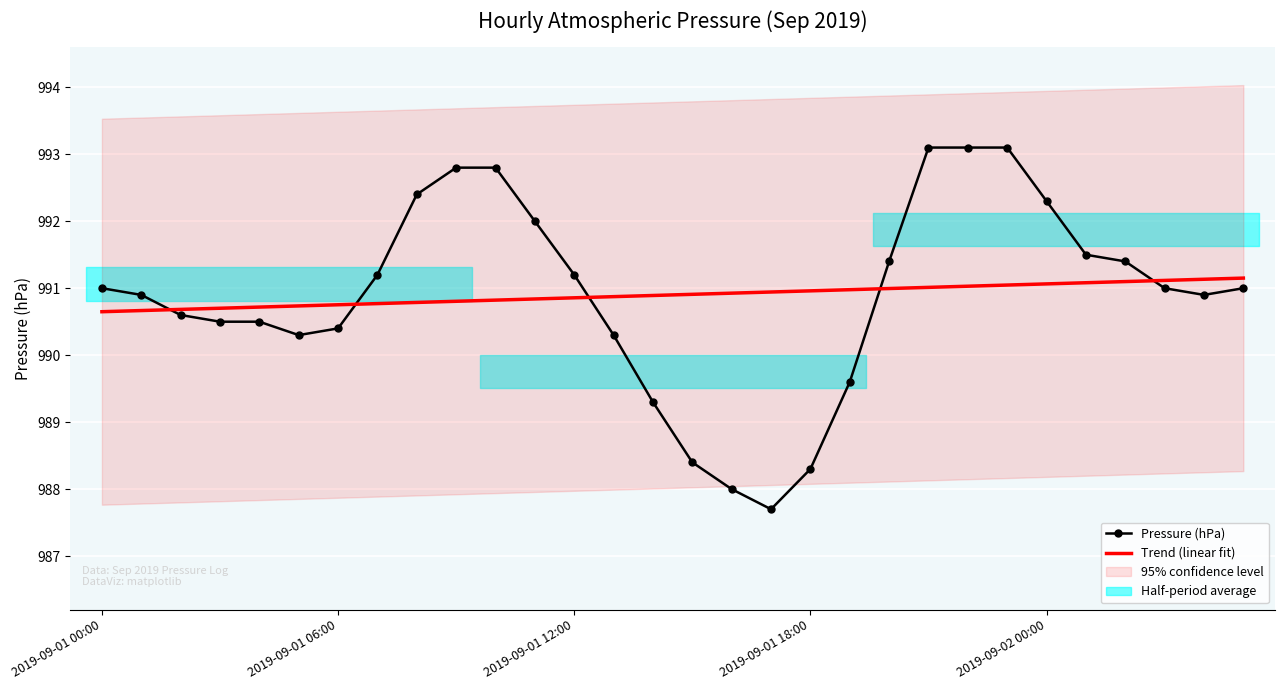

Reading right to left, extract all data points from this chart.

Pressure (hPa): 991.0	990.9	991.0	991.4	991.5	992.3	993.1	993.1	993.1	991.4	989.6	988.3	987.7	988.0	988.4	989.3	990.3	991.2	992.0	992.8	992.8	992.4	991.2	990.4	990.3	990.5	990.5	990.6	990.9	991.0
Trend (linear fit): 991.2	991.1	991.1	991.1	991.1	991.1	991.0	991.0	991.0	991.0	991.0	991.0	990.9	990.9	990.9	990.9	990.9	990.9	990.8	990.8	990.8	990.8	990.8	990.8	990.7	990.7	990.7	990.7	990.7	990.6